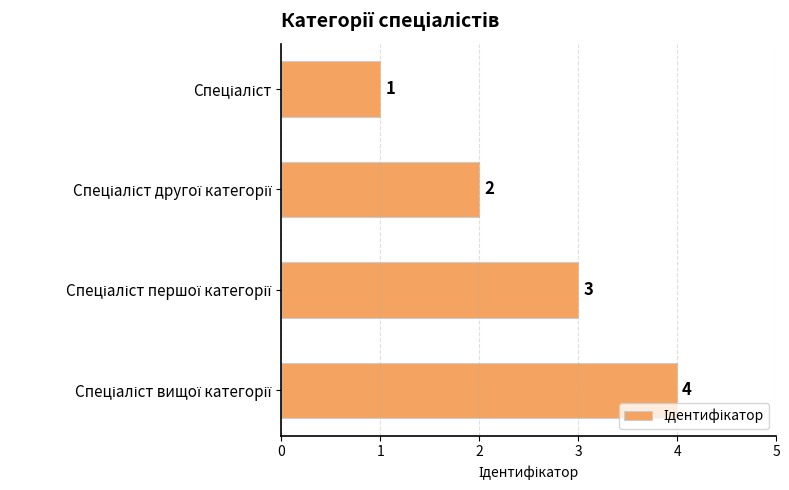

What is the value of the 3rd bar from the top?

3